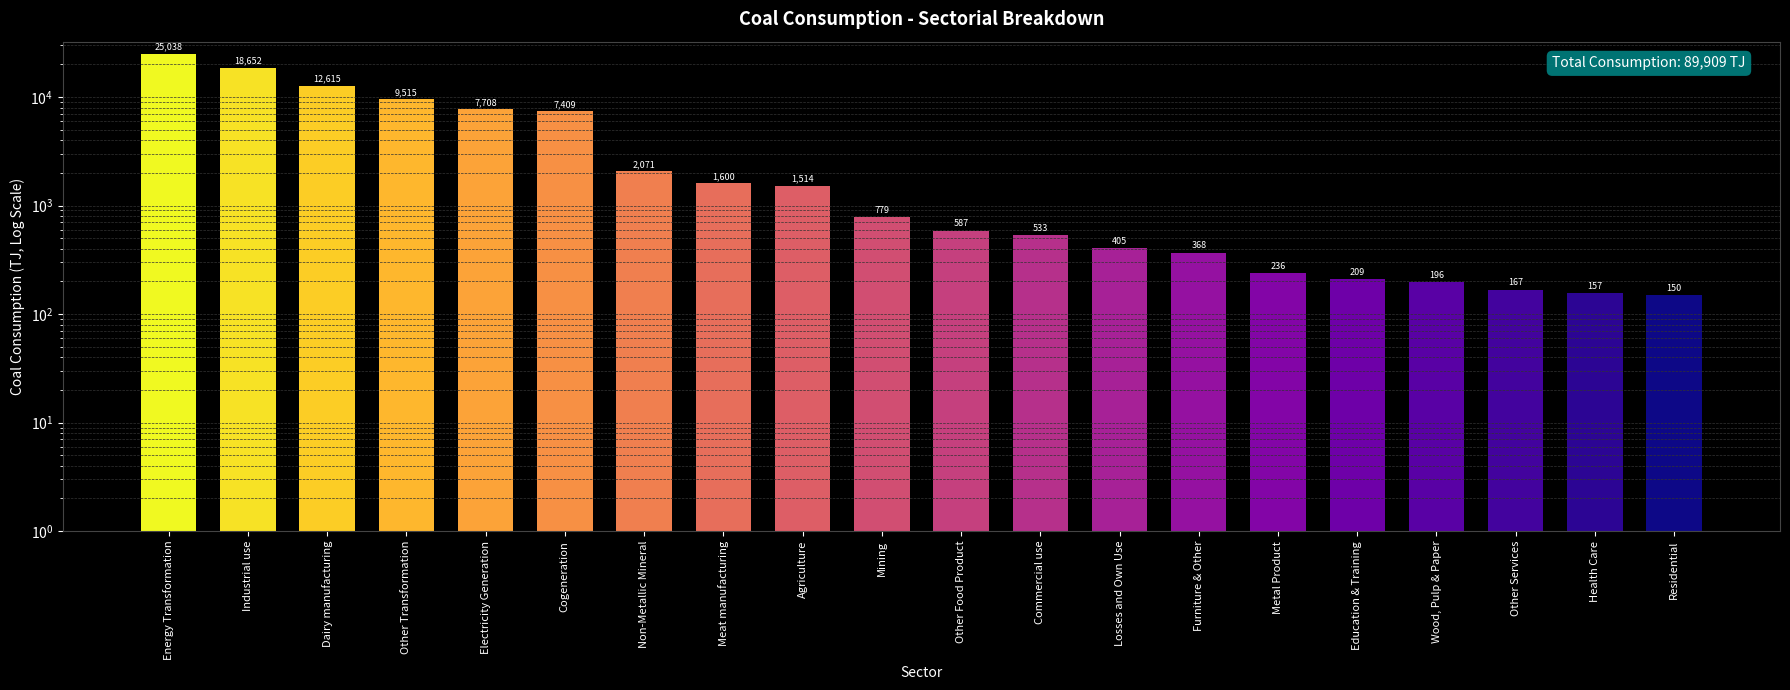

What is the sum of the values at Industrial use and Furniture & Other?

19020.0